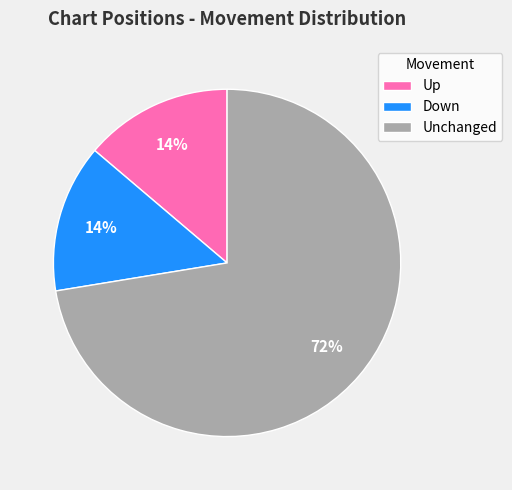

The Down slice represents 14% of the pie. True or false?

True